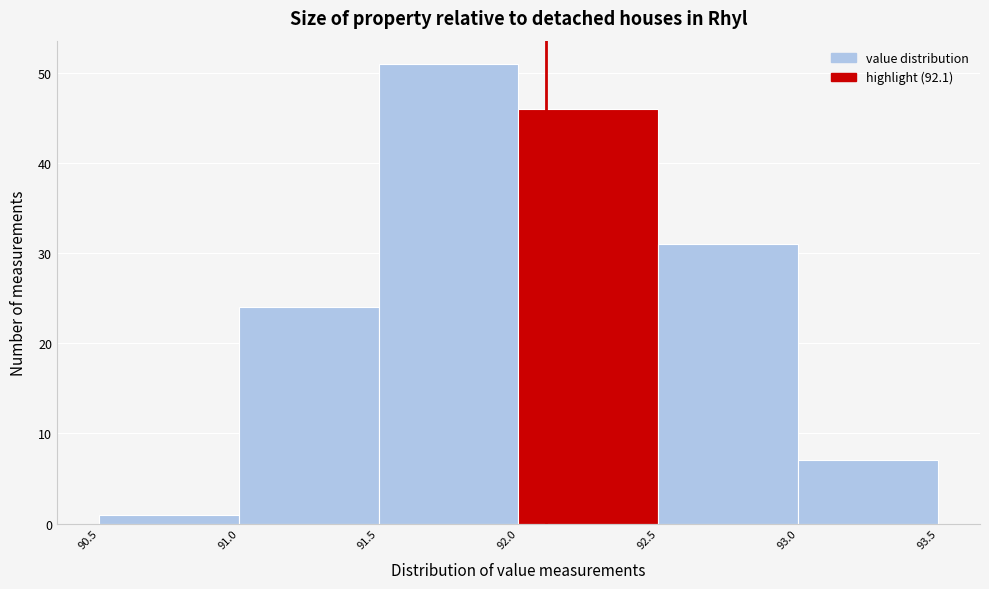

Reading left to right, transcribe this chart: for each bar, give the range it covers on the x-axis and its height. The values are not printed on the chart, so give them approximately, as read against the axis.

90.5 to 91.0: 1
91.0 to 91.5: 24
91.5 to 92.0: 51
92.0 to 92.5: 46
92.5 to 93.0: 31
93.0 to 93.5: 7